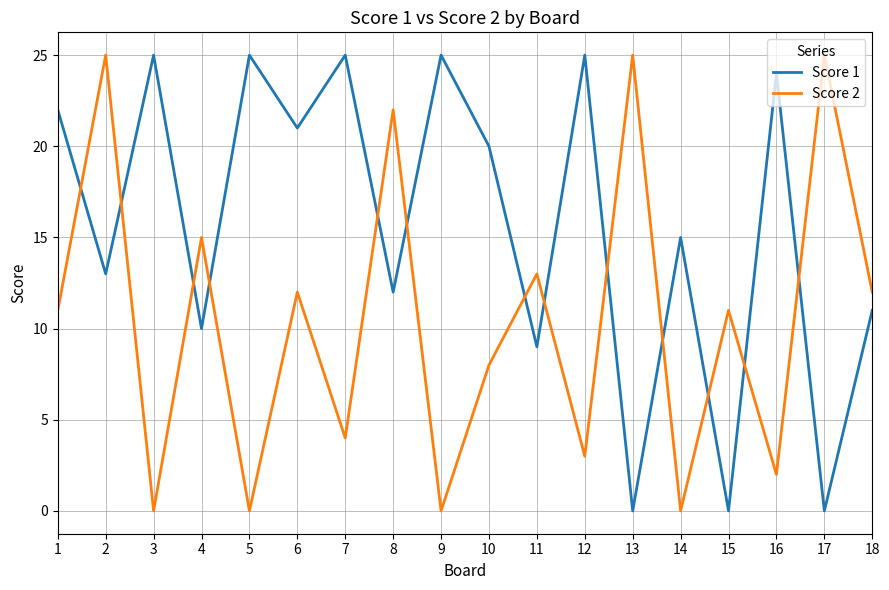

True or false: Score 1 and Score 2 cross at least once.

True